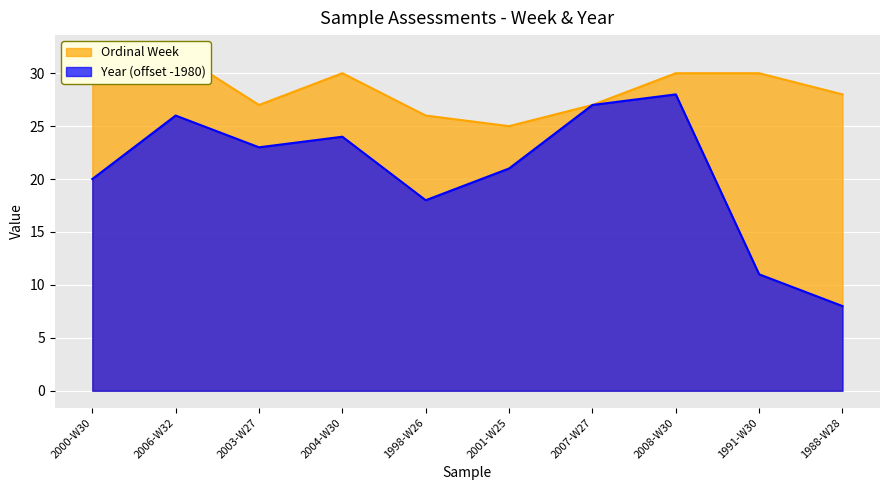

At which category does Ordinal Week reach its first local peak?

2006-W32